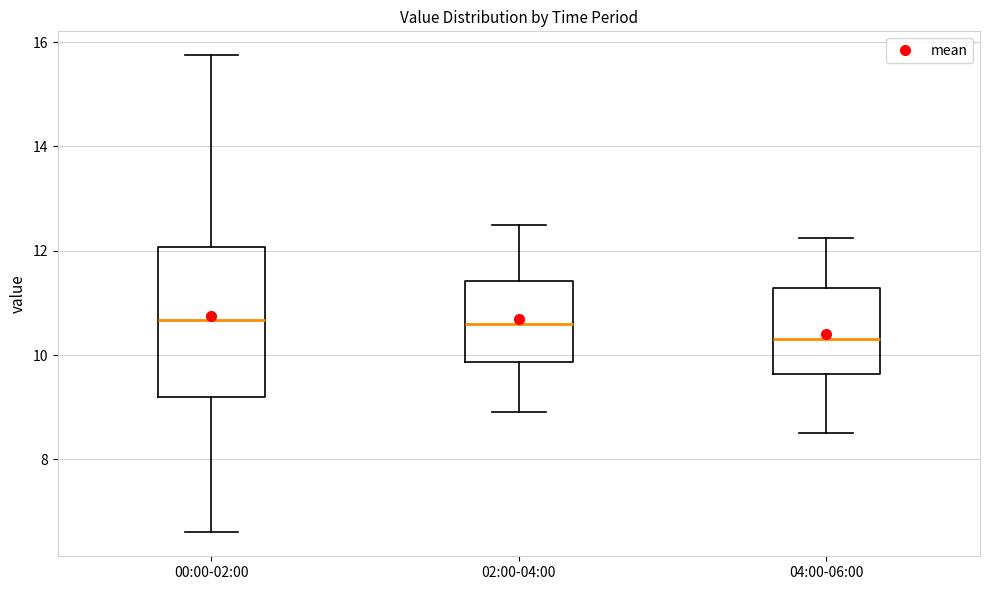

Reading left to right, read every box against the y-axis: the position of its median line, the range the box covers, and the ends of its whiskers. The values are not printed on the chart, so give them approximately, as read against the axis.

00:00-02:00: median 10.6, box 9.2 to 12.0, whiskers 6.6 to 15.8
02:00-04:00: median 10.6, box 9.8 to 11.4, whiskers 9.0 to 12.6
04:00-06:00: median 10.4, box 9.6 to 11.2, whiskers 8.6 to 12.2